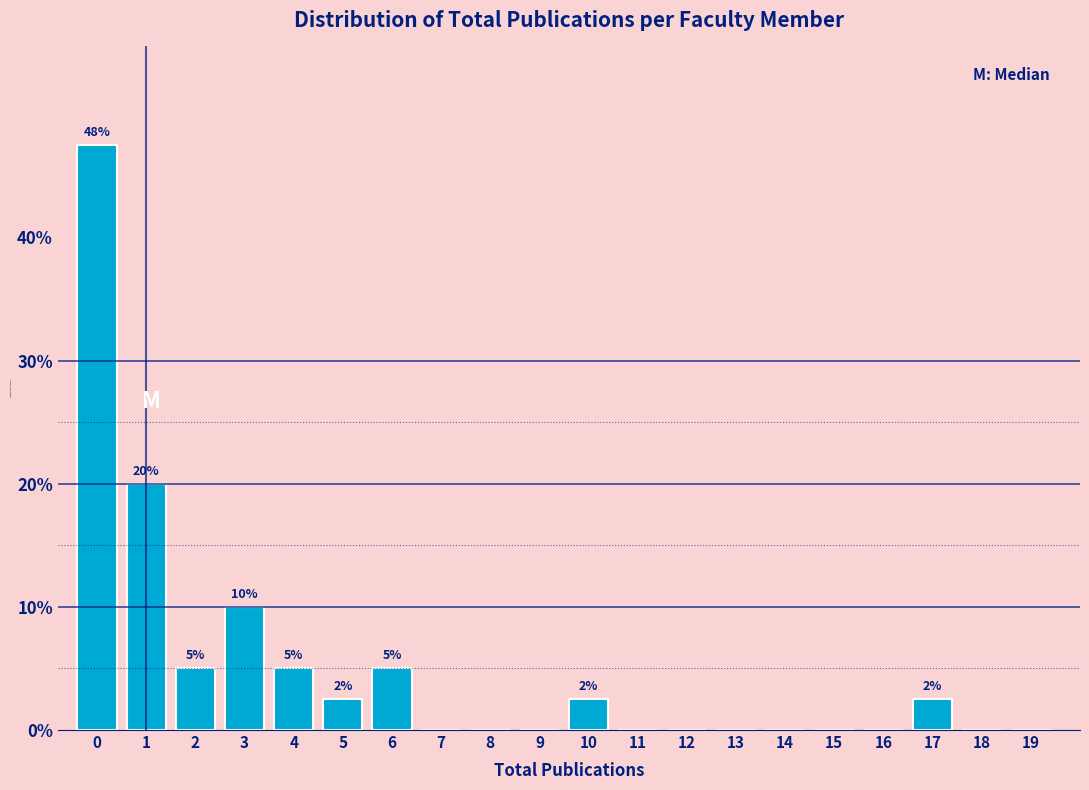

Reading right to left, list all the values displayed in this chart.

19=0.0	18=0.0	17=2.5	16=0.0	15=0.0	14=0.0	13=0.0	12=0.0	11=0.0	10=2.5	9=0.0	8=0.0	7=0.0	6=5.0	5=2.5	4=5.0	3=10.0	2=5.0	1=20.0	0=47.5